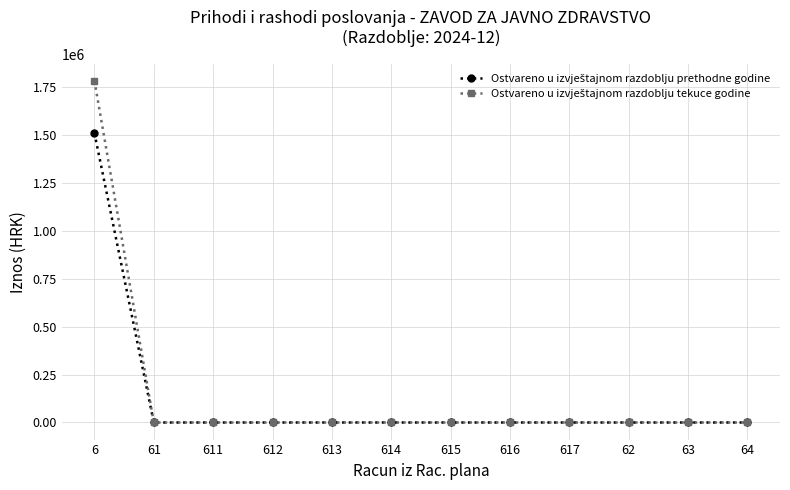

What is the maximum value shown in the chart?

1784356.0